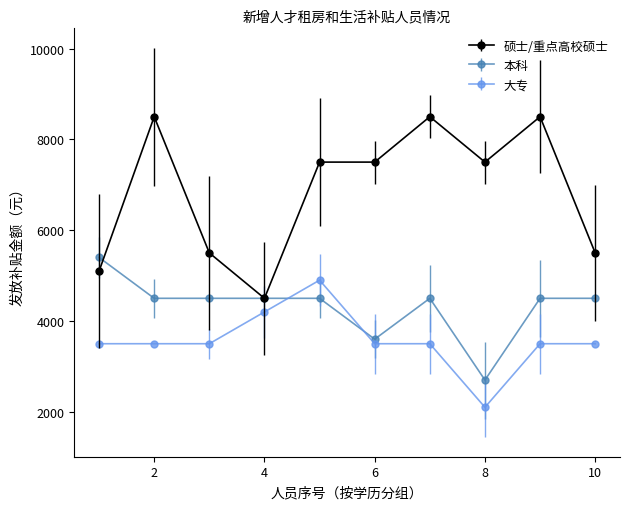

What is the lowest value of the 硕士/重点高校硕士 series?

4500